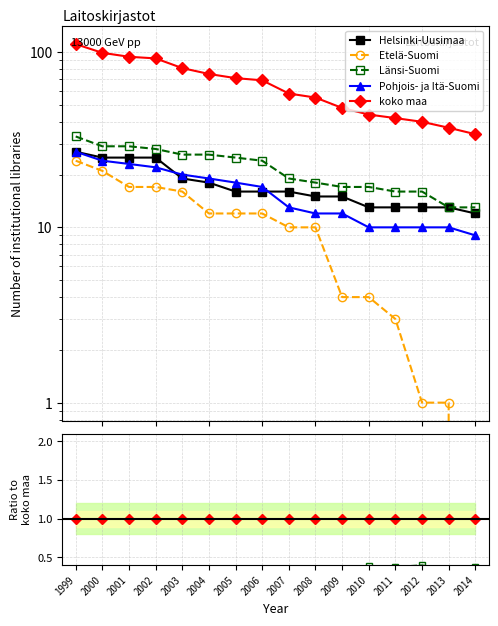

Is the value of koko maa at 2006 greater than the value of Helsinki-Uusimaa at 2005?

Yes